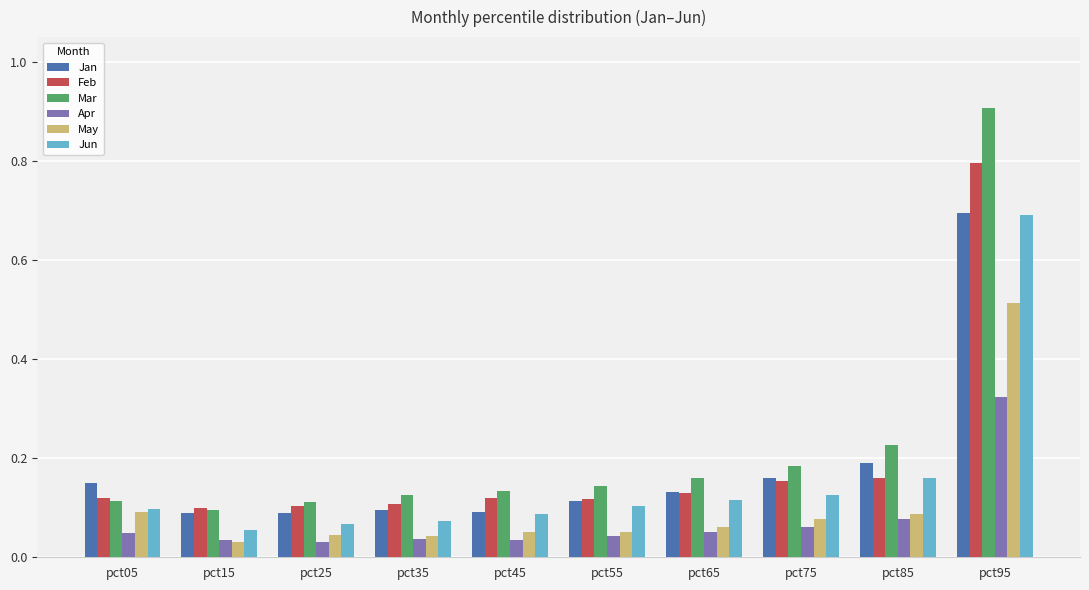

At which category is the sum across all series the highest?

pct95